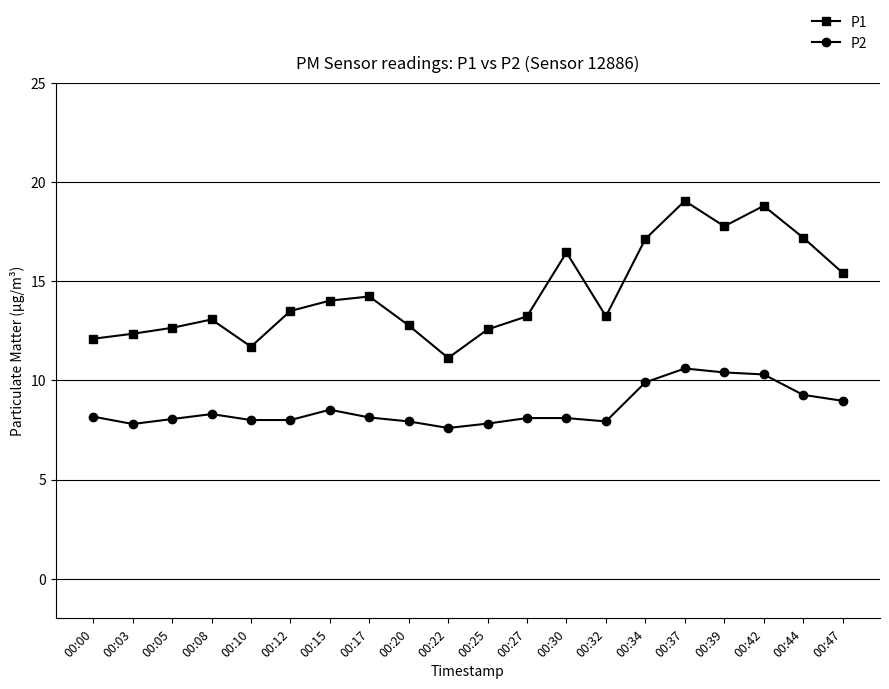

Rank the series at 00:15 from highest to lowest value.

P1, P2